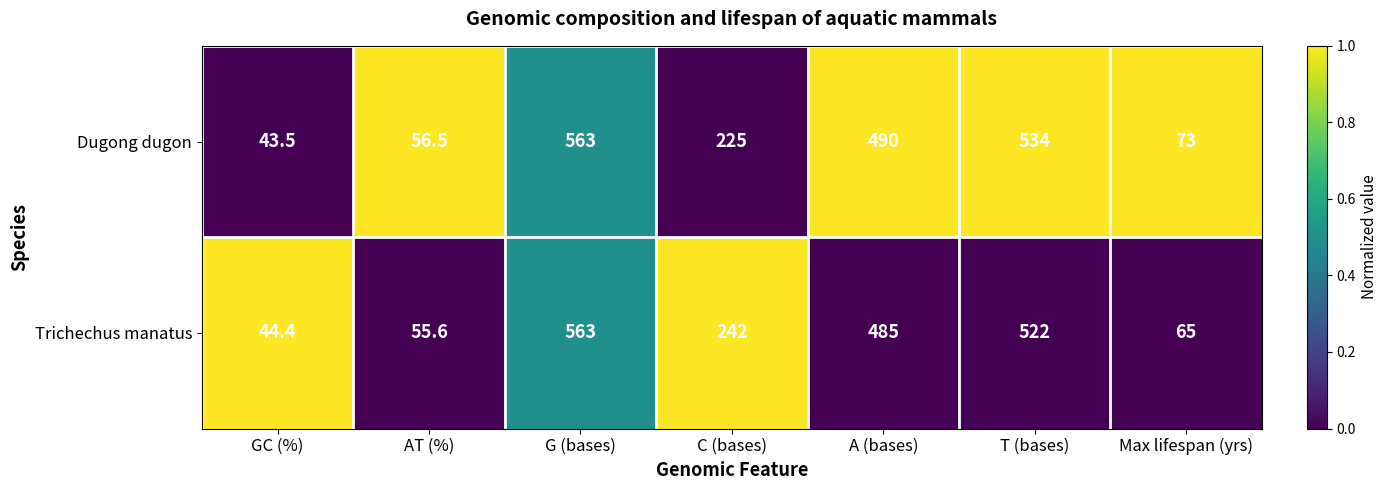

At AT (%), list the series in order from largest to smallest.

Dugong dugon, Trichechus manatus